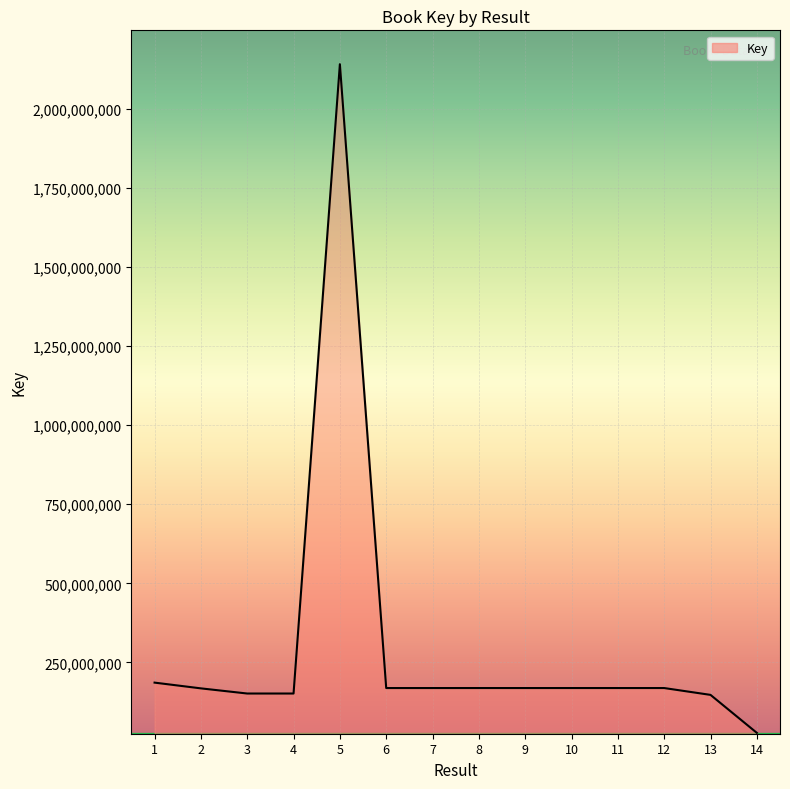

The chart shows a value of 54990865 at 2. True or false?

False